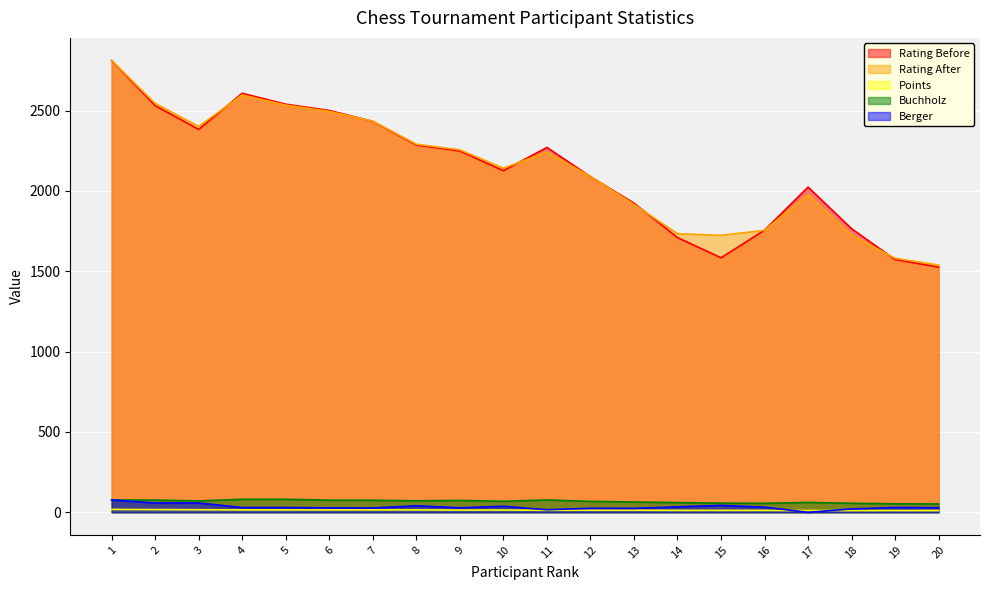

Where is Rating After nearest to the value 2175?

10